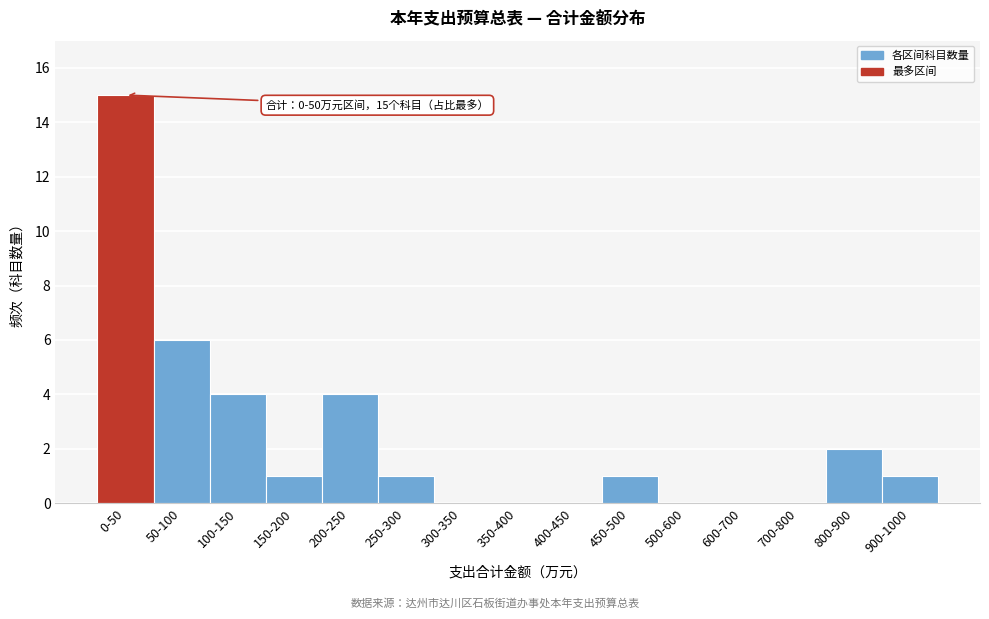

Reading left to right, what are all the values shown in this chart?

0-50=15	50-100=6	100-150=4	150-200=1	200-250=4	250-300=1	300-350=0	350-400=0	400-450=0	450-500=1	500-600=0	600-700=0	700-800=0	800-900=2	900-1000=1